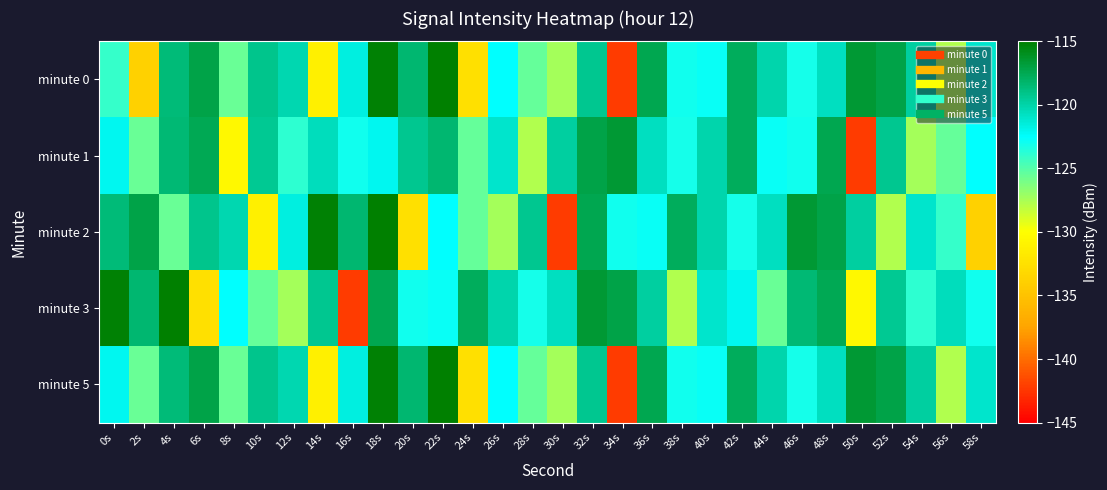

At 54s, list the series in order from smallest to largest.

minute 1, minute 3, minute 2, minute 0, minute 5